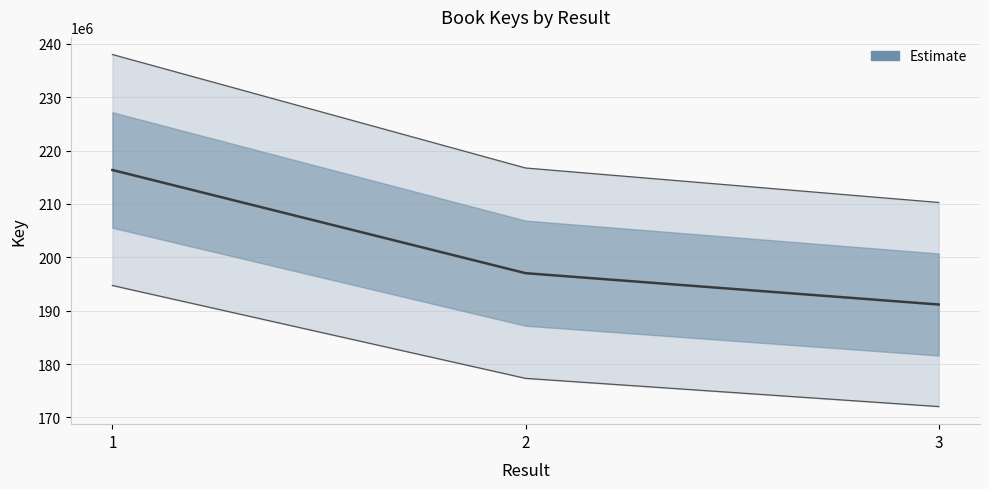

Count the number of data series in this chart.

1